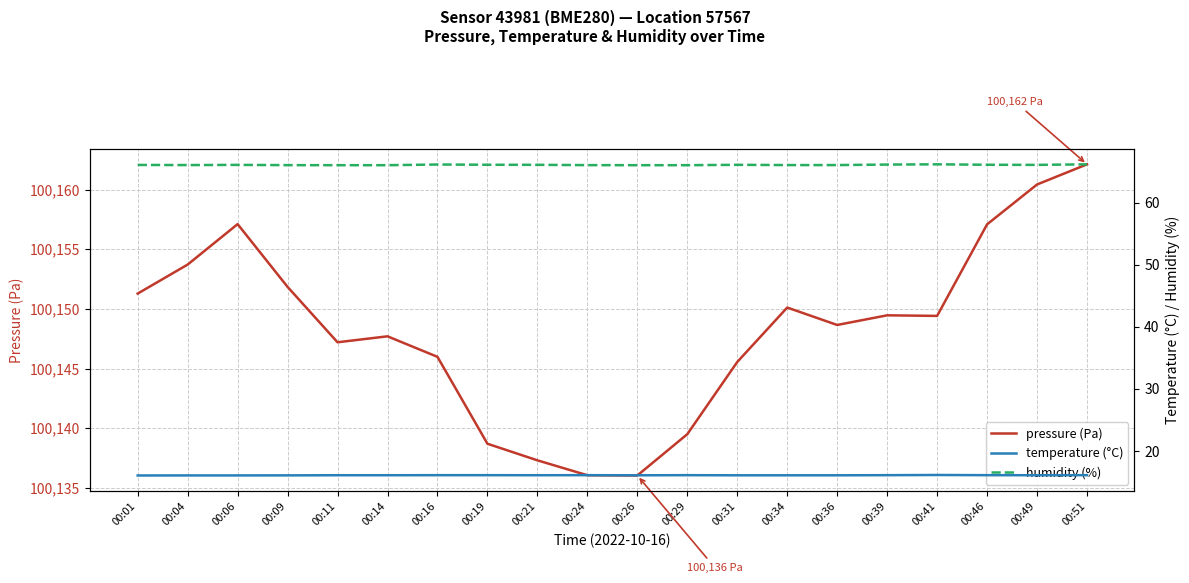

The value of pressure (Pa) at 00:46 is 100157.1. True or false?

True